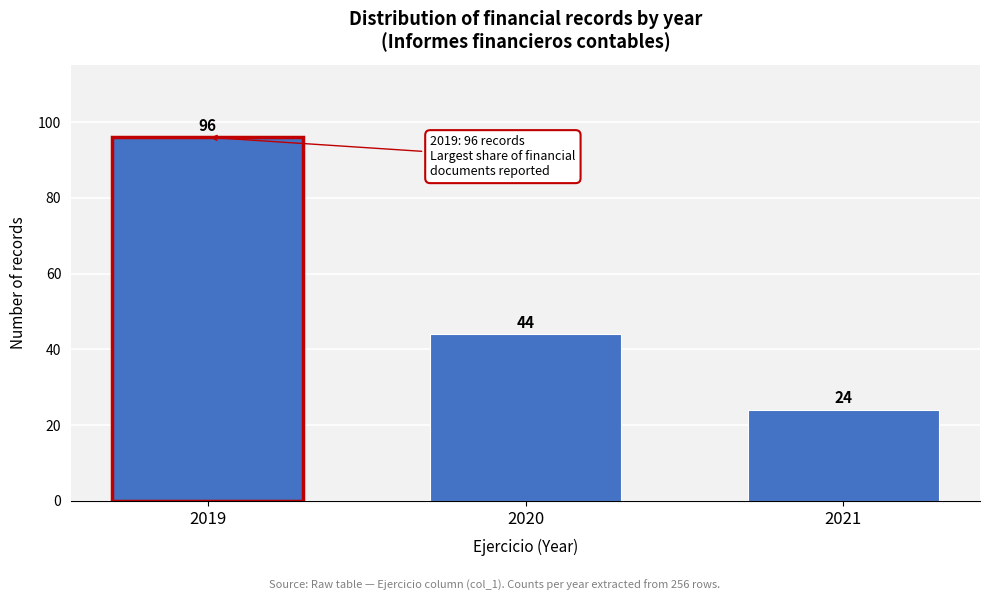

Reading right to left, list all the values displayed in this chart.

2021=24	2020=44	2019=96